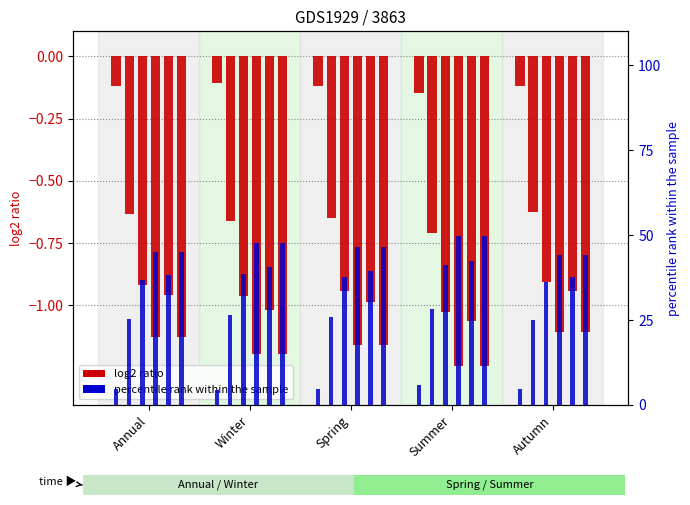

Between Winter and Spring, which is larger?

Spring